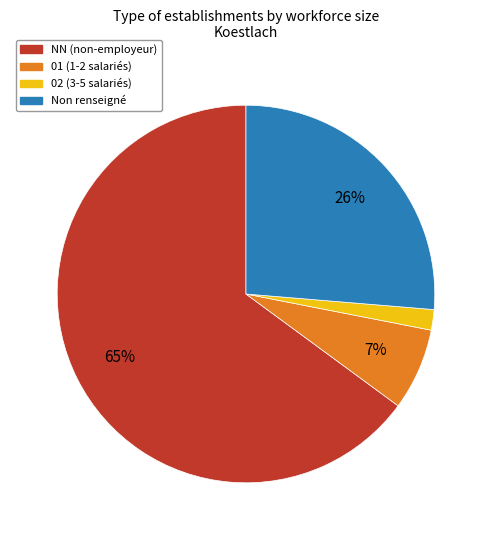

To the nearest percent, what is the average slice percentage?

25%